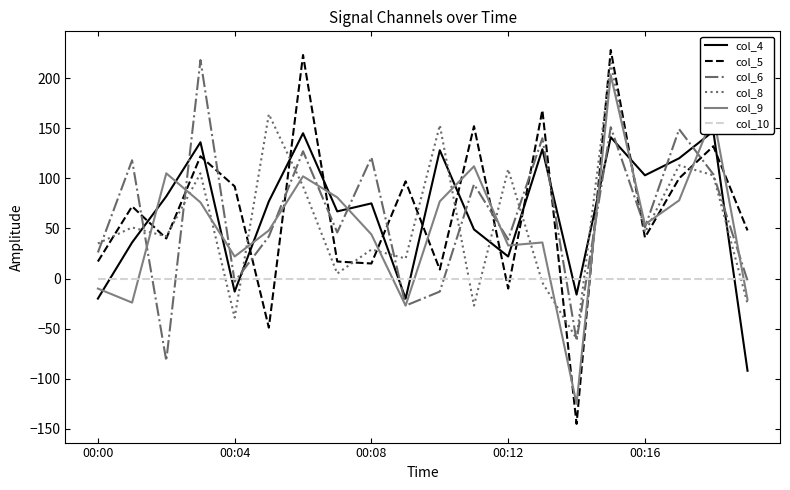

Reading left to right, extract all data points from this chart.

col_4: -20	36	82	136	-13	77	145	67	75	-20	128	49	22	129	-16	141	103	120	147	-92
col_5: 17	72	40	122	92	-49	223	17	15	97	9	152	-10	168	-145	228	41	100	132	48
col_6: 26	118	-82	218	-3	42	127	46	121	-27	-13	94	39	140	-62	151	51	149	104	-2
col_8: 35	51	42	105	-39	164	92	5	29	20	153	-27	109	-4	-60	215	46	113	103	-25
col_9: -10	-24	105	76	22	48	102	81	44	-27	77	112	33	36	-125	203	54	78	163	-21
col_10: 0	0	0	0	0	0	0	0	0	0	0	0	0	0	0	0	0	0	0	0